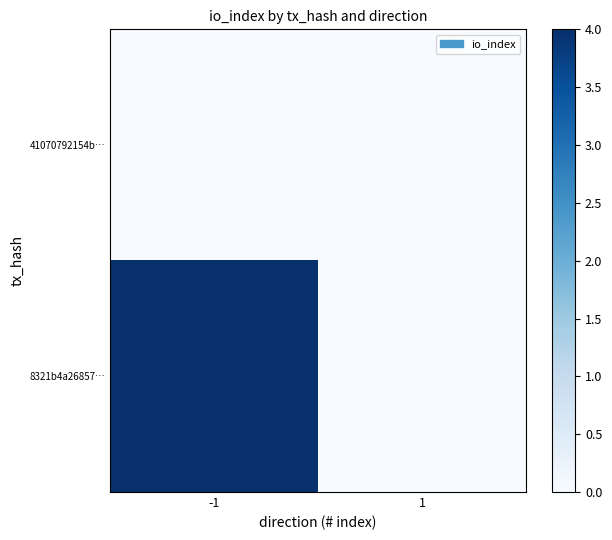

Between 1 and -1, which is larger?

1